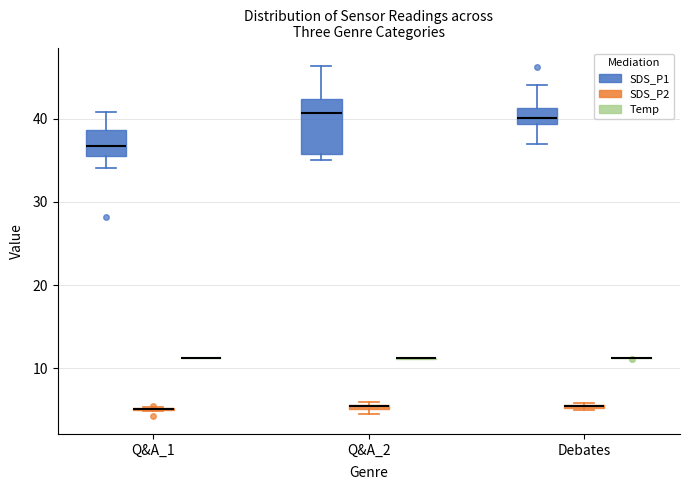

Which box is the tallest, from its lower edge to its upper edge?

Q&A_2 (SDS_P1)